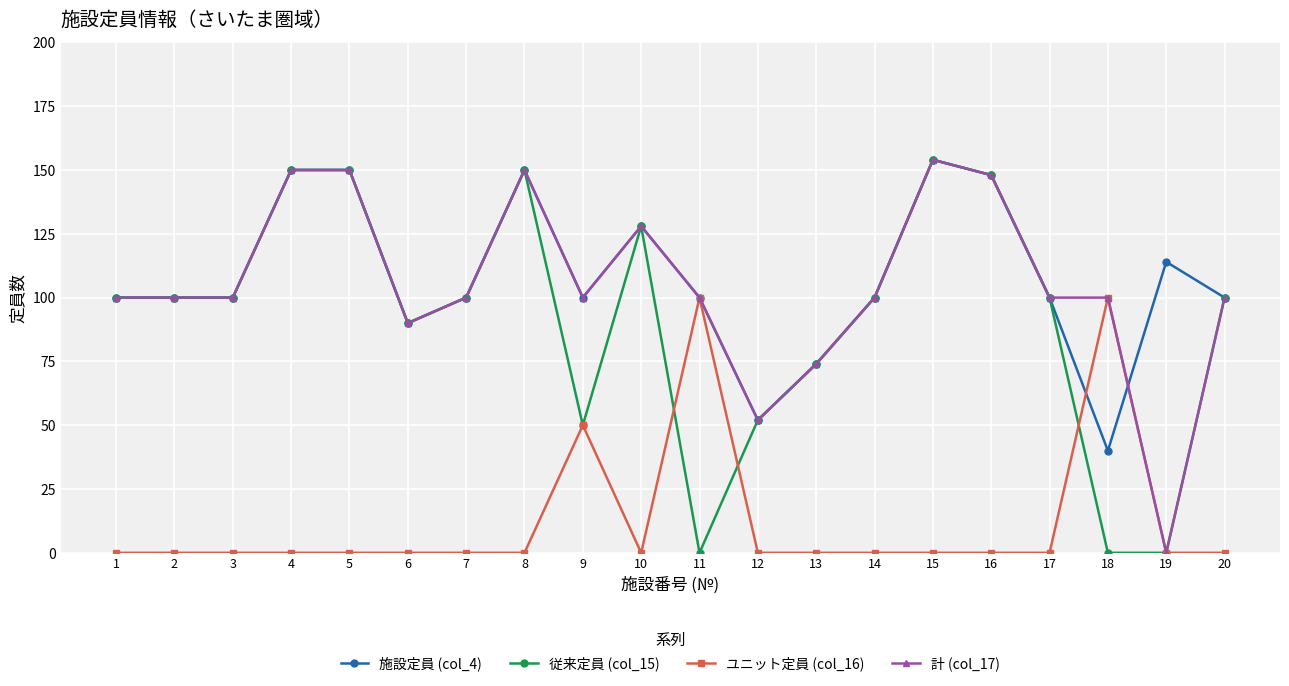

True or false: 計 (col_17) has a value of 39 at 5.

False